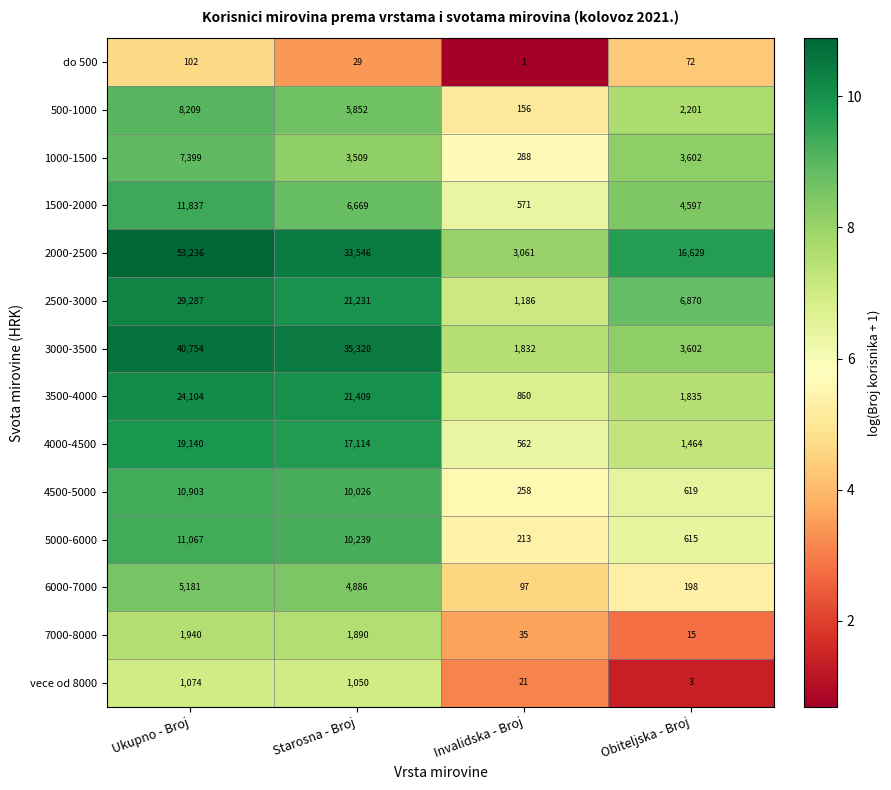

List the labels in order of 4500-5000 value, largest first.

Ukupno - Broj, Starosna - Broj, Obiteljska - Broj, Invalidska - Broj